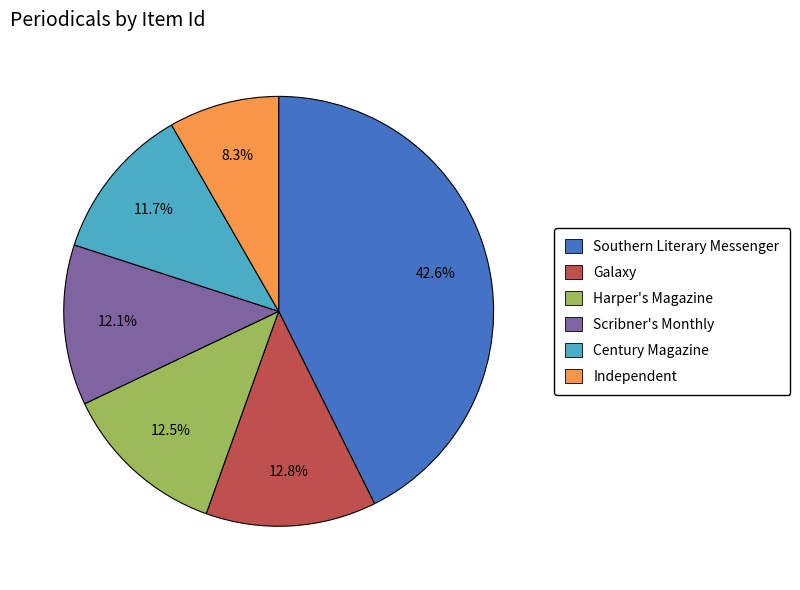

True or false: Scribner's Monthly accounts for 12% of the total.

True